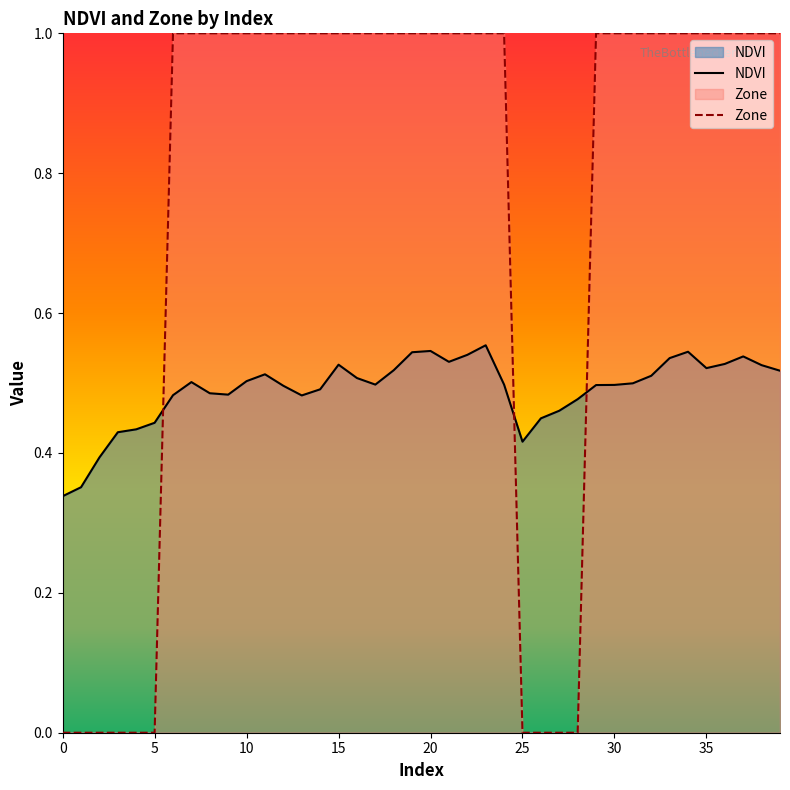

Rank the series at 11 from highest to lowest value.

Zone, NDVI